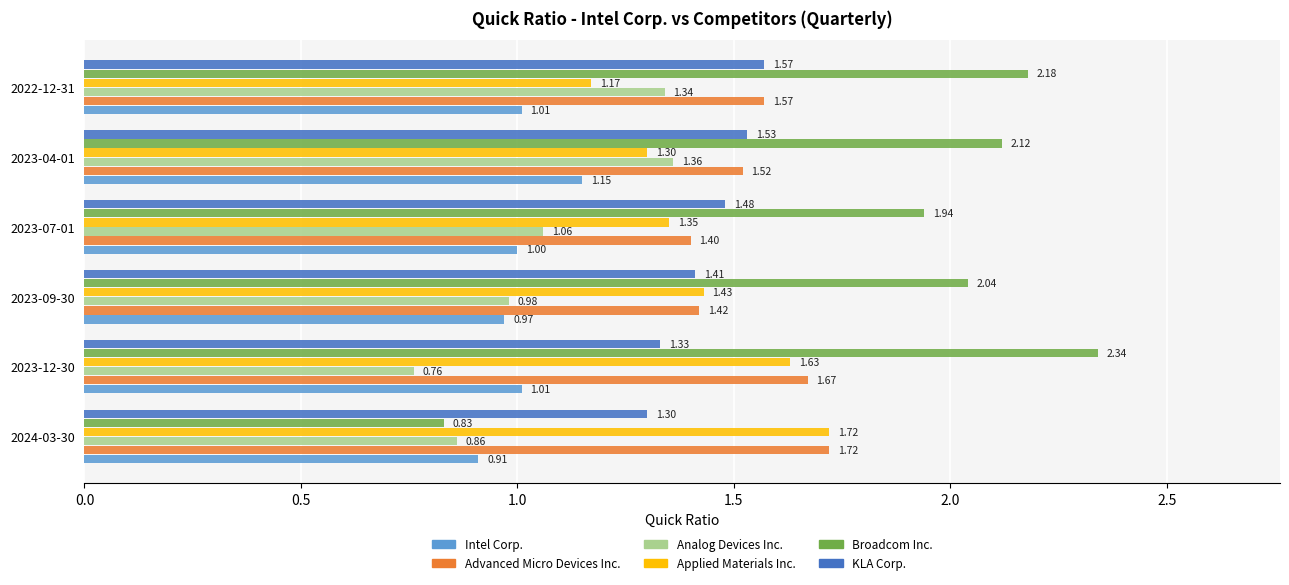

At 2023-12-30, list the series in order from largest to smallest.

Broadcom Inc., Advanced Micro Devices Inc., Applied Materials Inc., KLA Corp., Intel Corp., Analog Devices Inc.